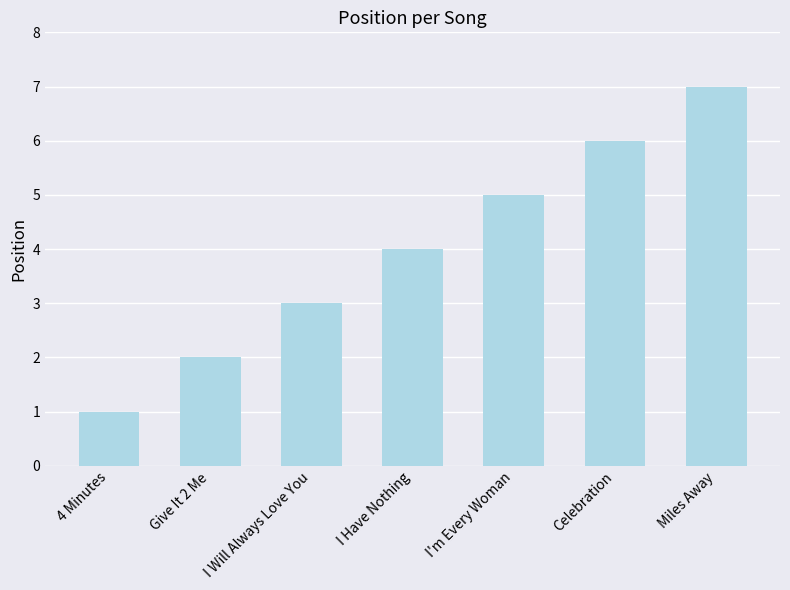

Reading left to right, extract all data points from this chart.

1	2	3	4	5	6	7